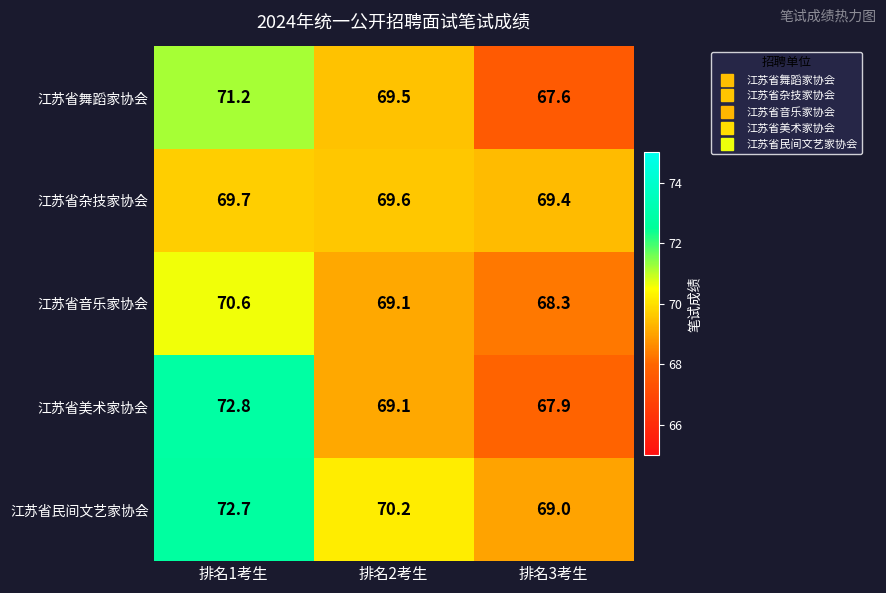

What is the sum of the 江苏省美术家协会 values at 排名1考生 and 排名2考生?

141.9